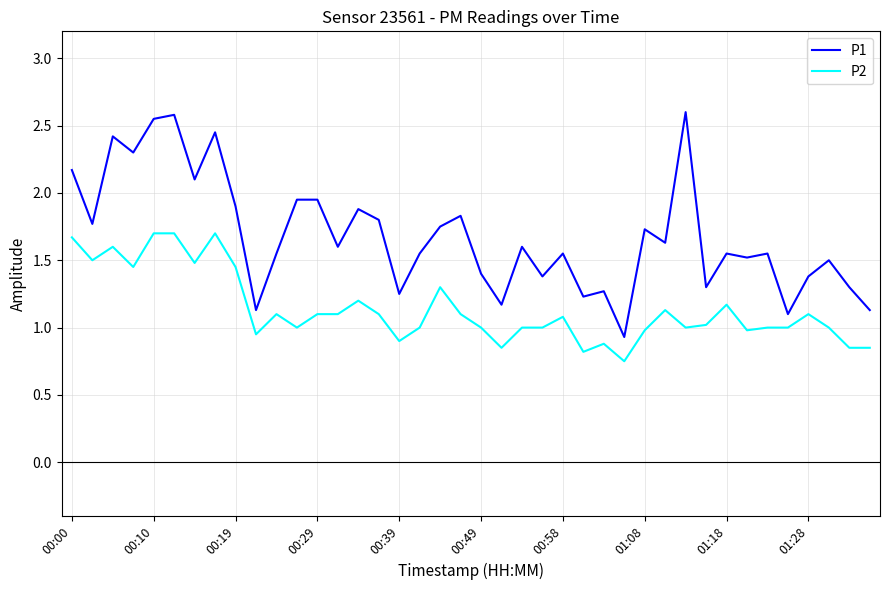

Which series has the largest total across all categories?

P1